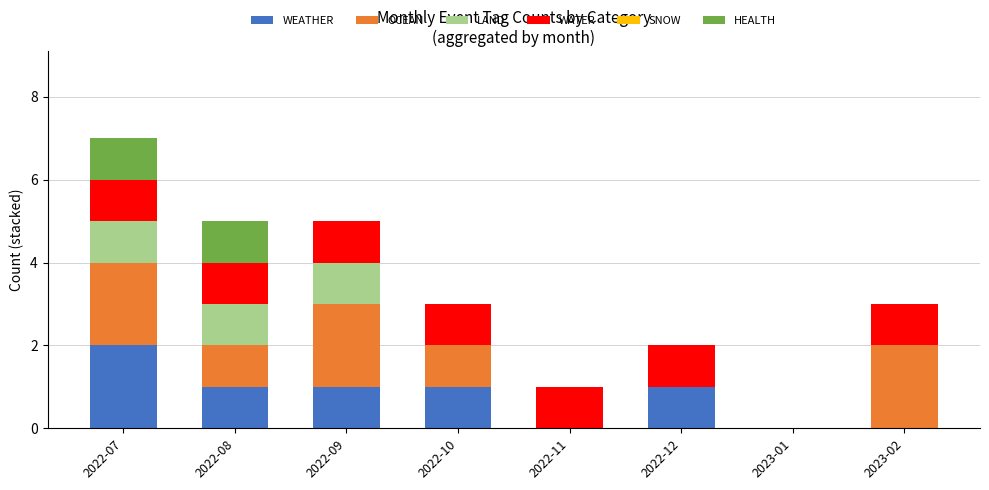

At which label does WEATHER reach its peak?

2022-07